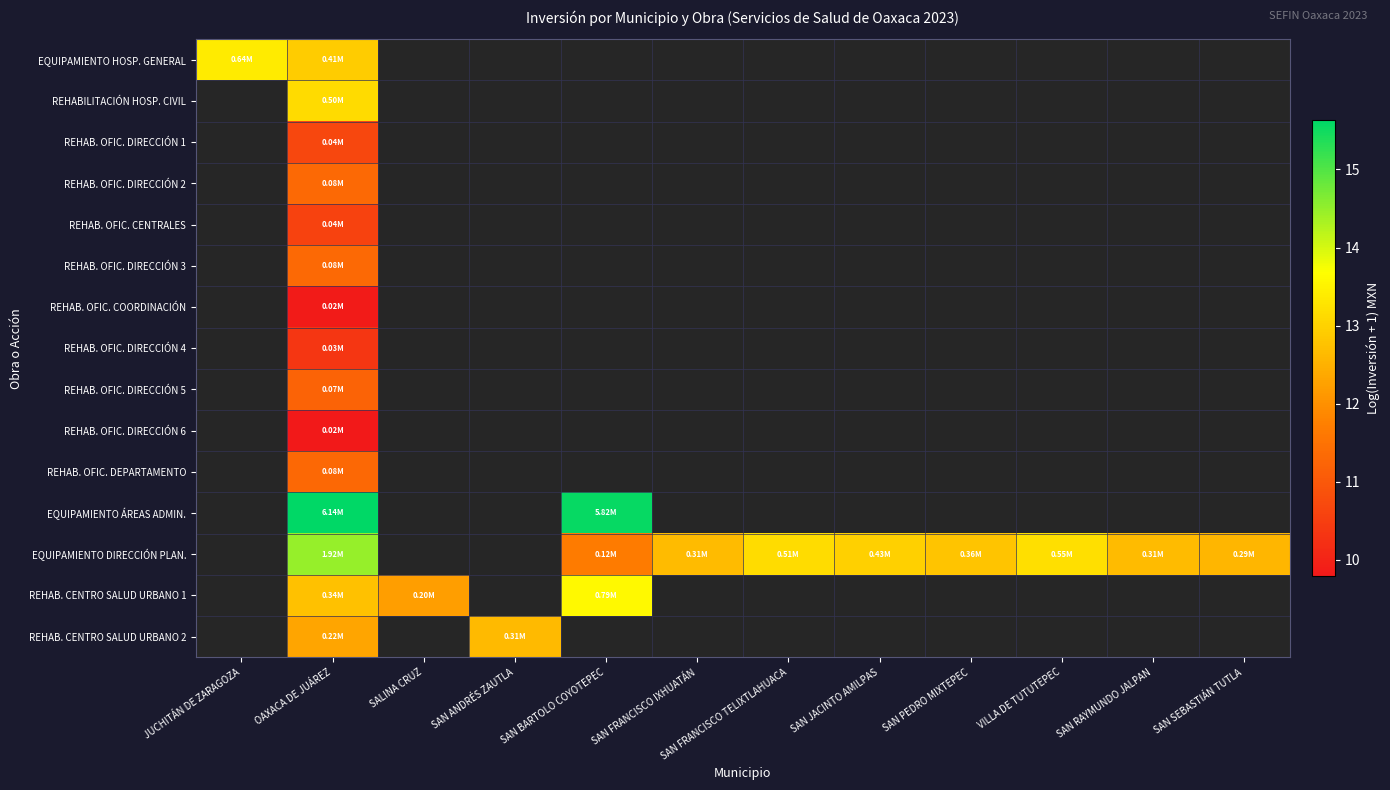

At how many categories does at least one series exceed 14?

2